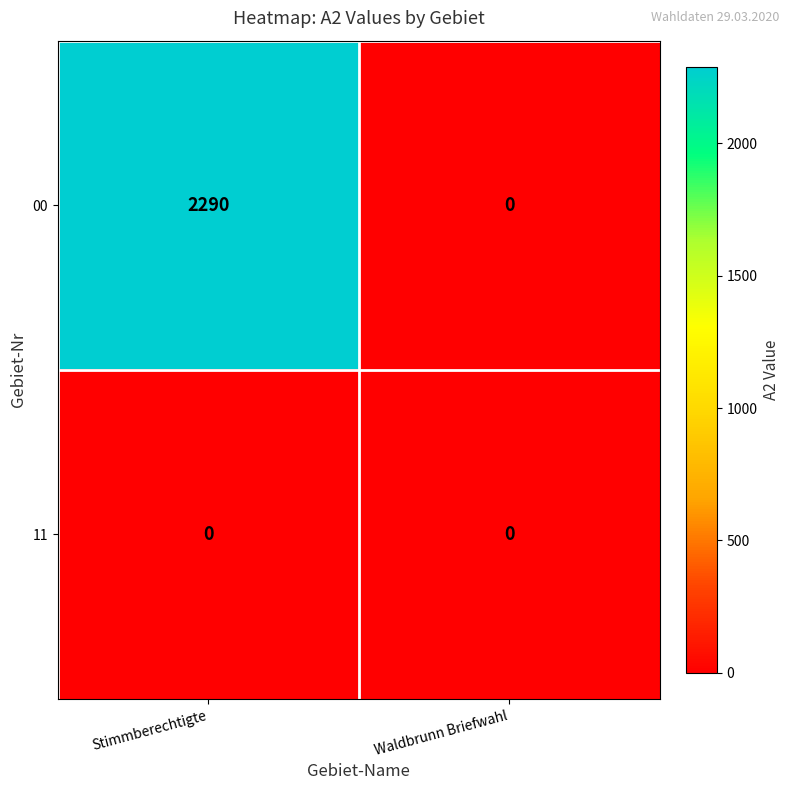

List the series in order of their peak value, lowest first.

11, 00